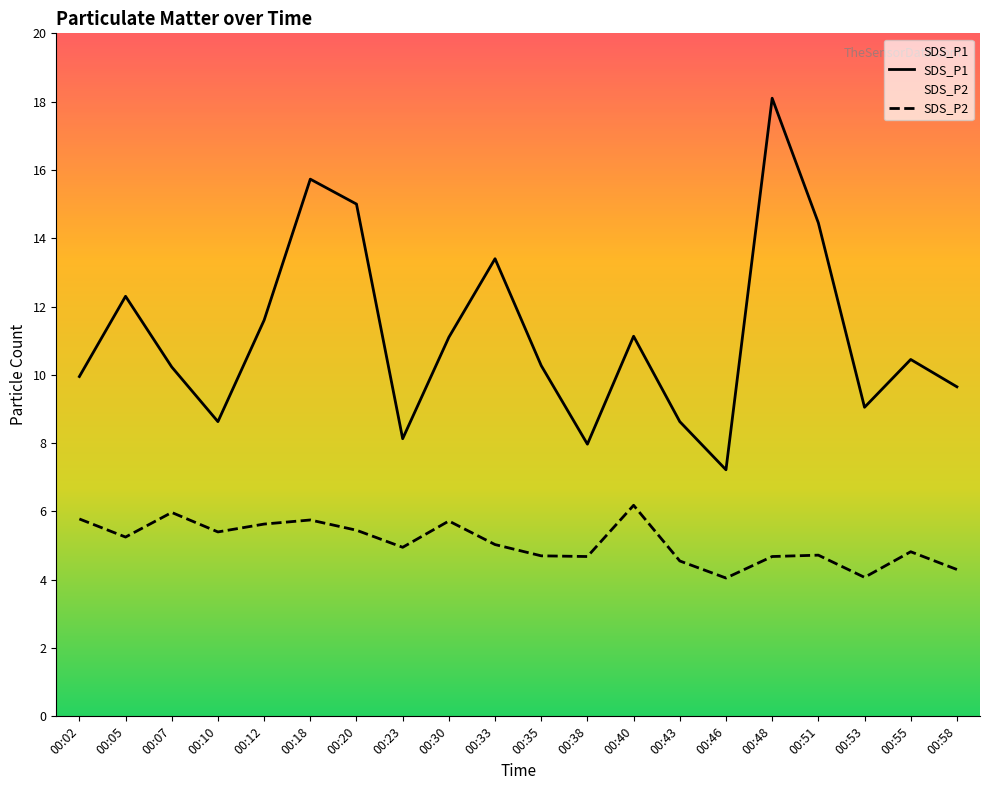

Where is the first local maximum for SDS_P2?

00:07